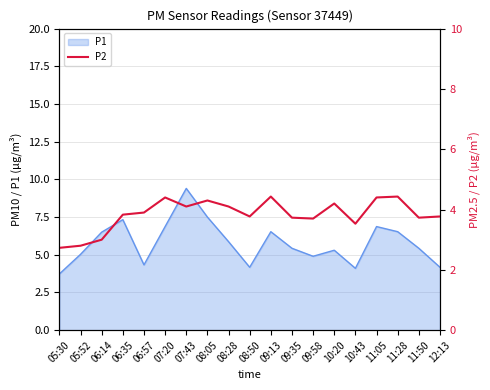

Which category has the highest value in the P1 series?

07:43